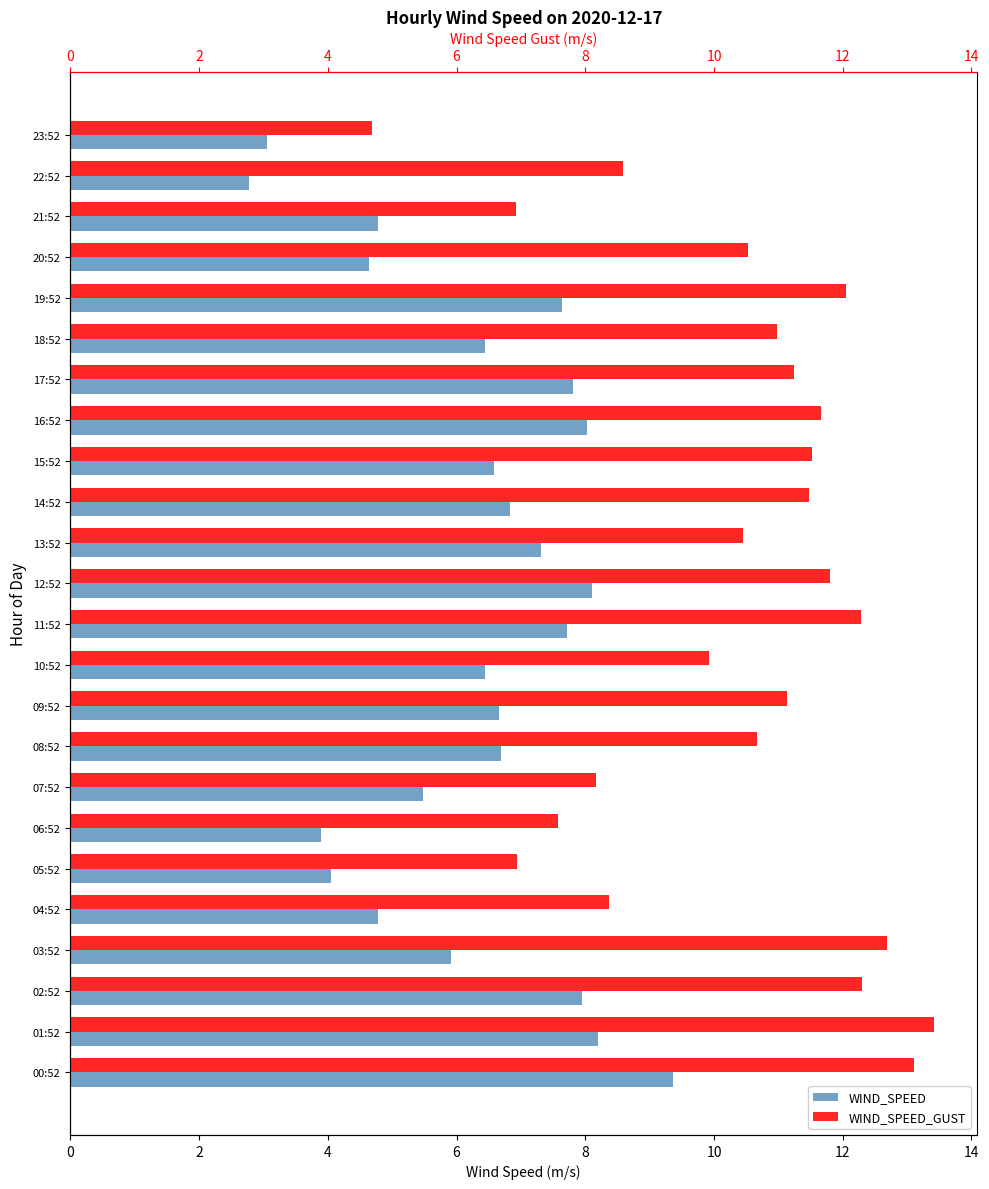

What is the difference between the maximum and minimum values in the WIND_SPEED series?

6.6